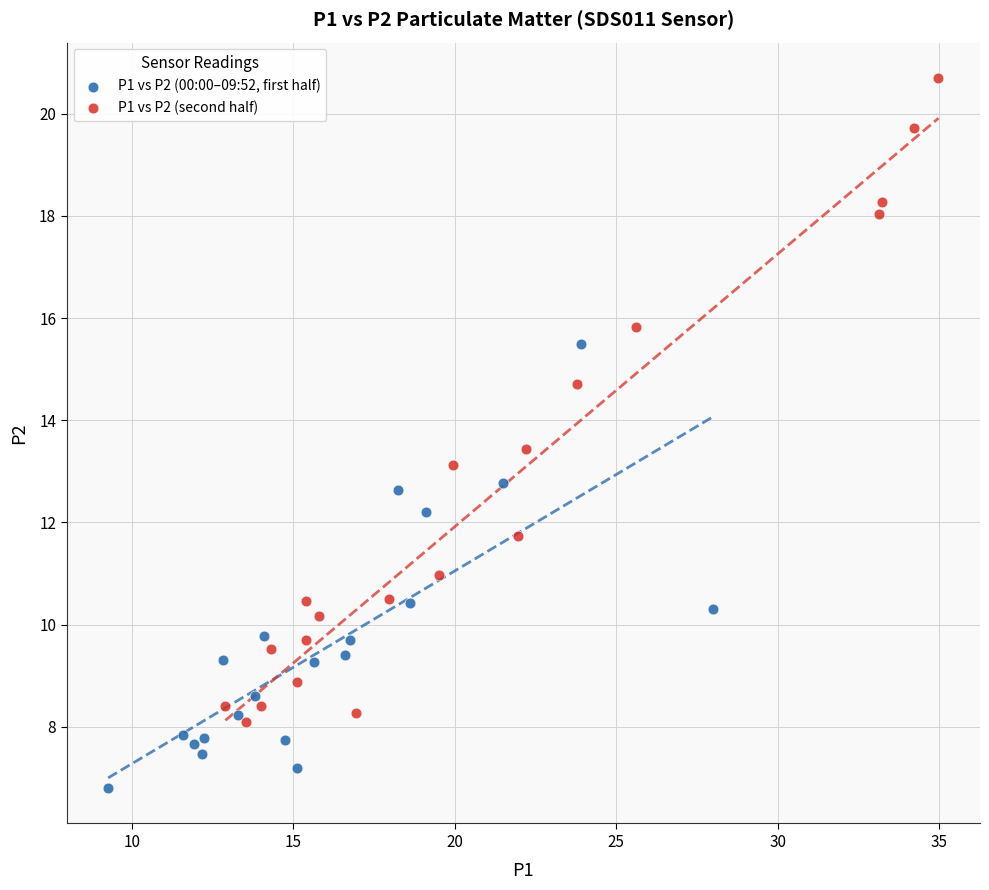

What are all the series names shown in the legend?

P1 vs P2 (00:00–09:52, first half), P1 vs P2 (second half)